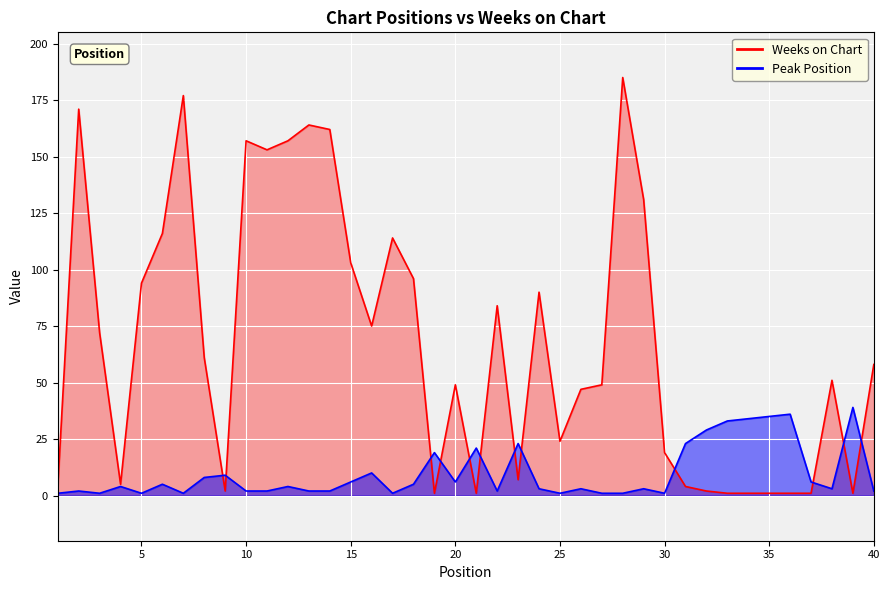

List the labels in order of Peak Position value, largest first.

39, 36, 35, 34, 33, 32, 23, 31, 21, 19, 16, 9, 8, 15, 20, 37, 6, 18, 4, 12, 24, 26, 29, 38, 2, 10, 11, 13, 14, 22, 40, 1, 3, 5, 7, 17, 25, 27, 28, 30